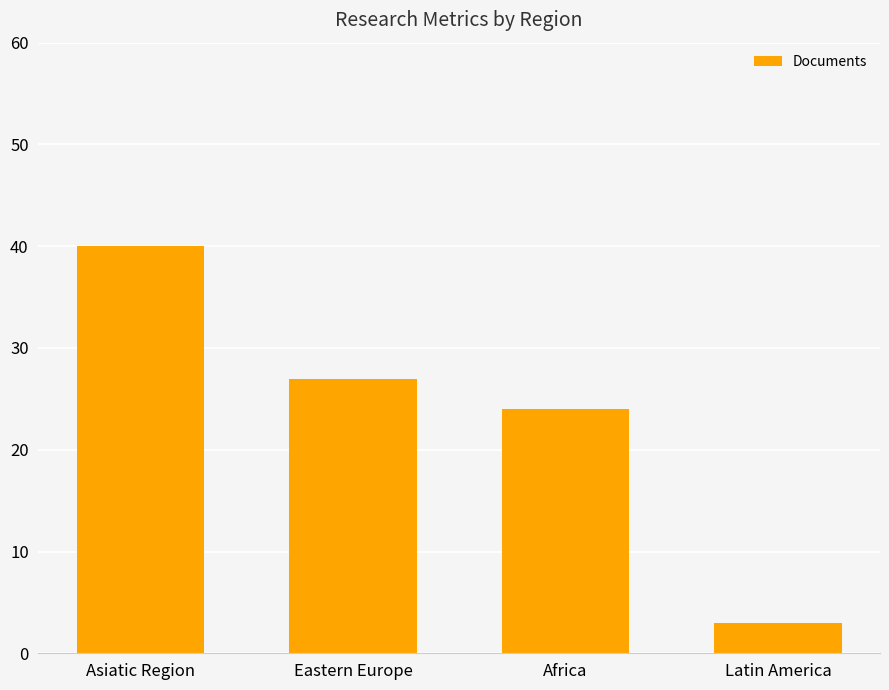

What is the minimum value shown in the chart?

3